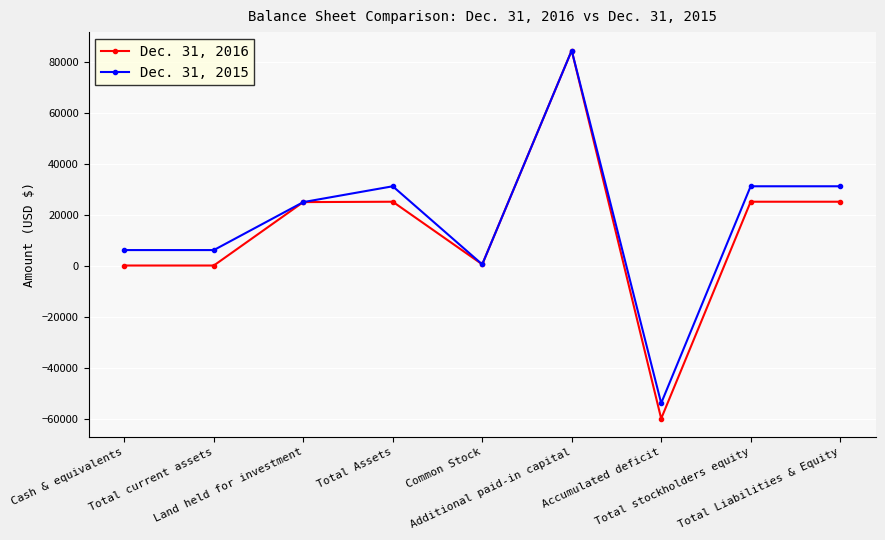

How many values in the Dec. 31, 2015 series are below 25000?

4